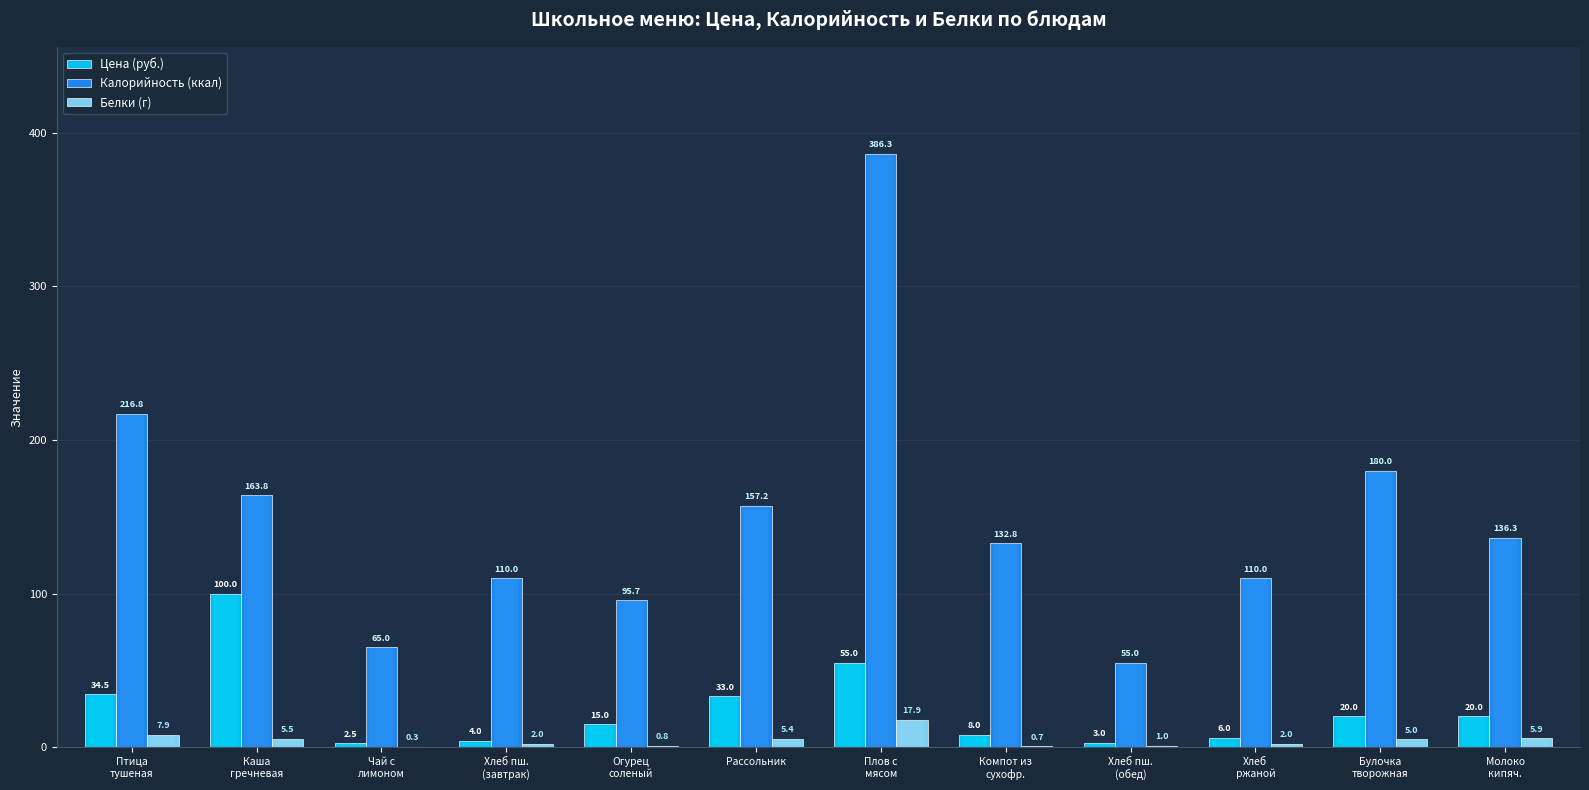

What is the total value across all series at Рассольник?

195.6